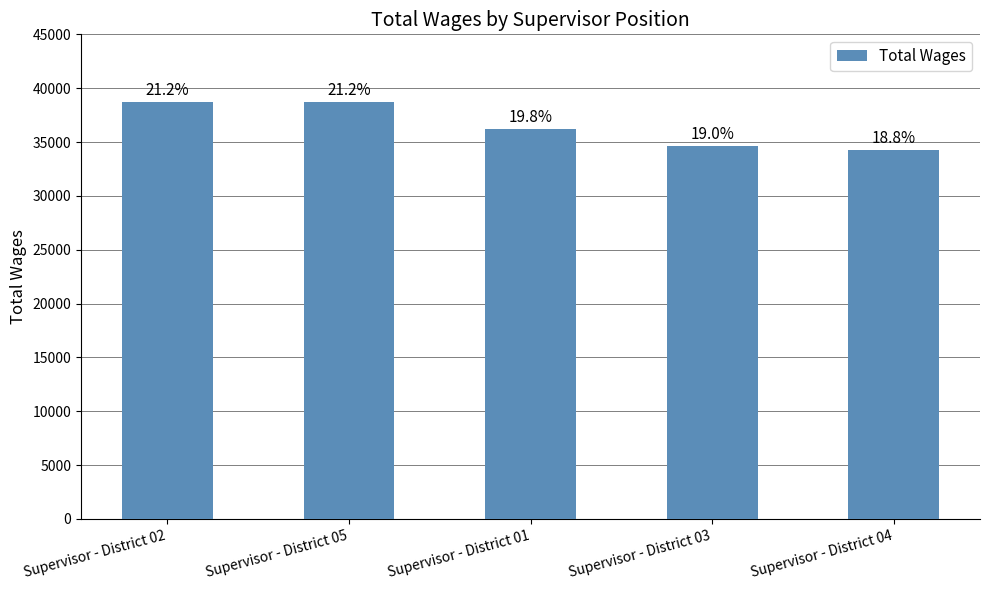

What position from the left is Supervisor - District 04?

5